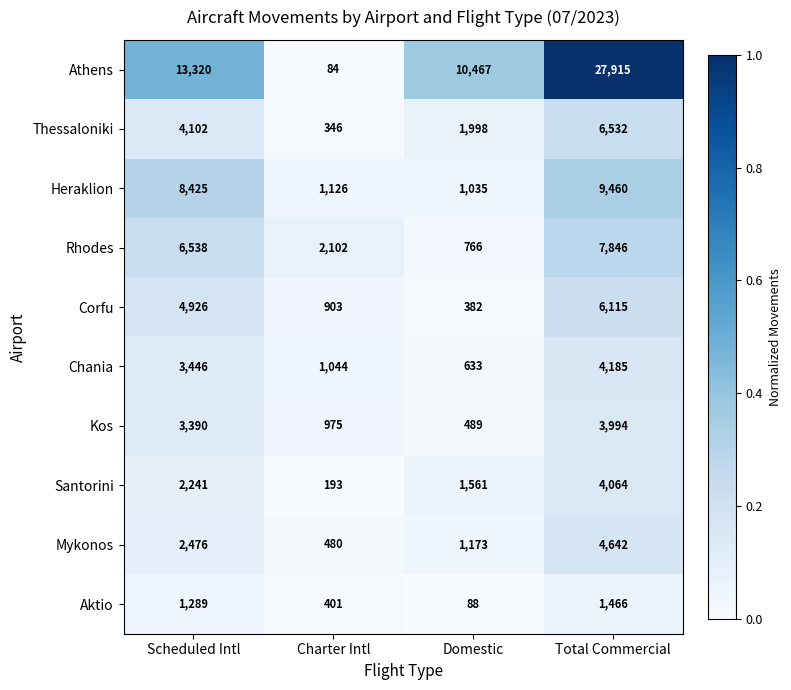

At how many categories does at least one series exceed 3733?

3